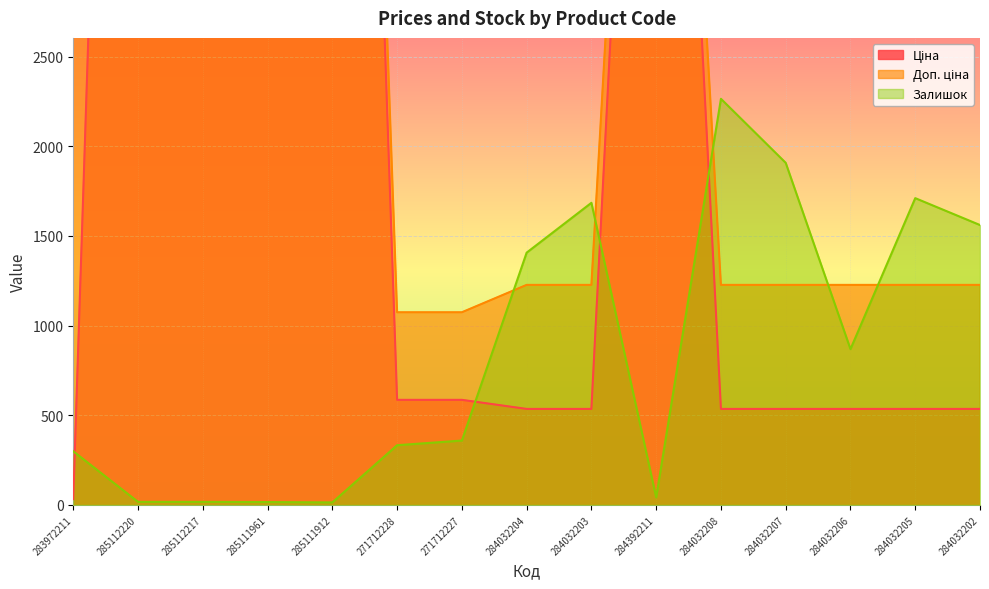

True or false: Ціна and Доп. ціна cross at least once.

False